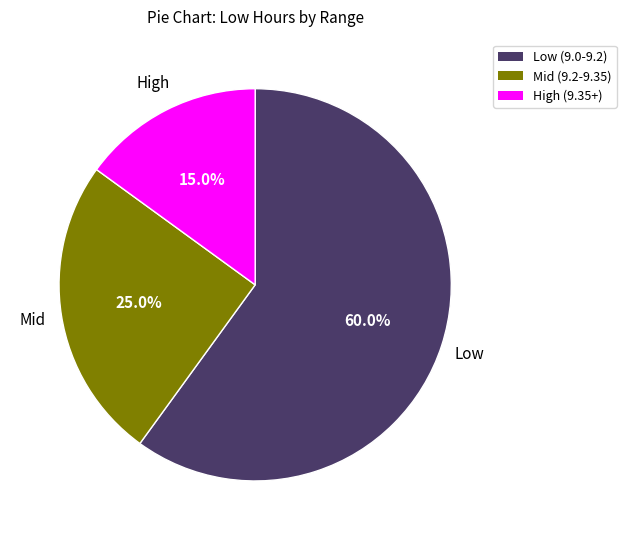

What is the ratio of the value at Low (9.0-9.2) to the value at Mid (9.2-9.35)?

2.4